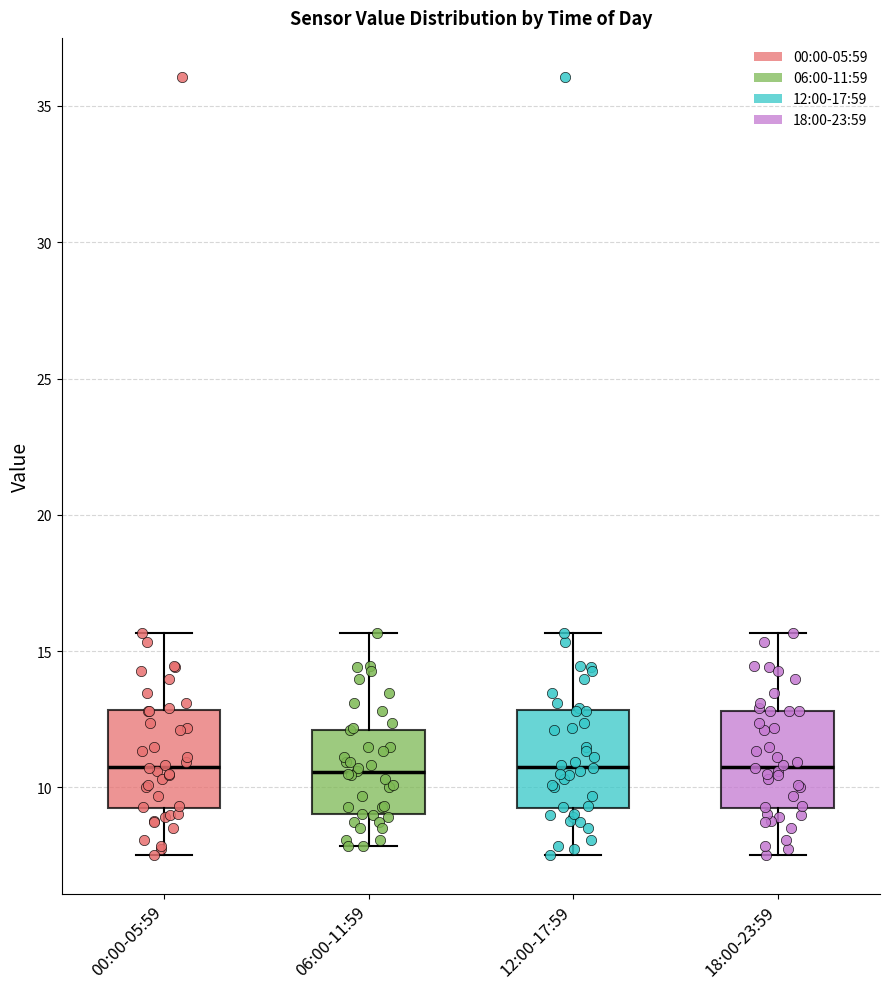

Where does the upper whisker of the box for 00:00-05:59 end on the y-axis? The values are not printed on the chart, so give them approximately, as read against the axis.

15.5